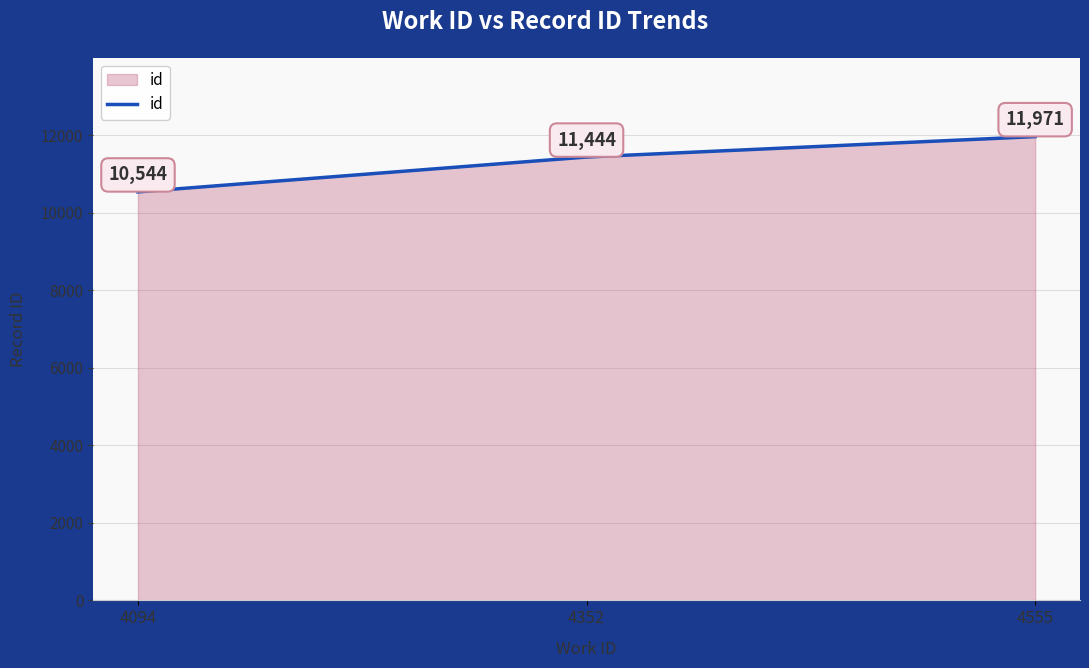

Which category has the highest value across all series?

4555